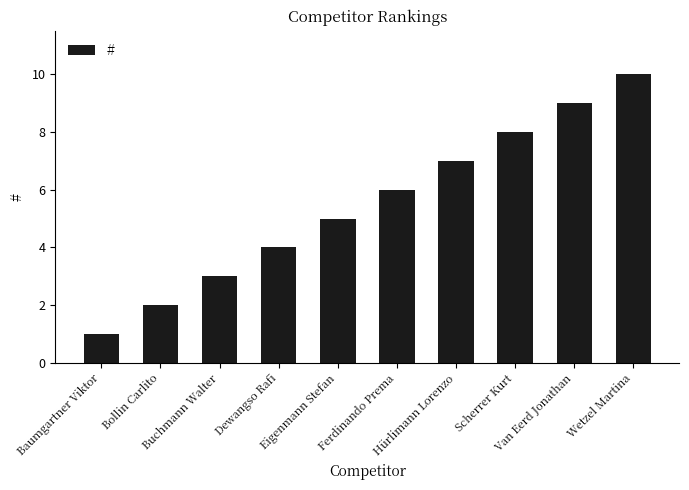

The value at Wetzel Martina is 14. True or false?

False